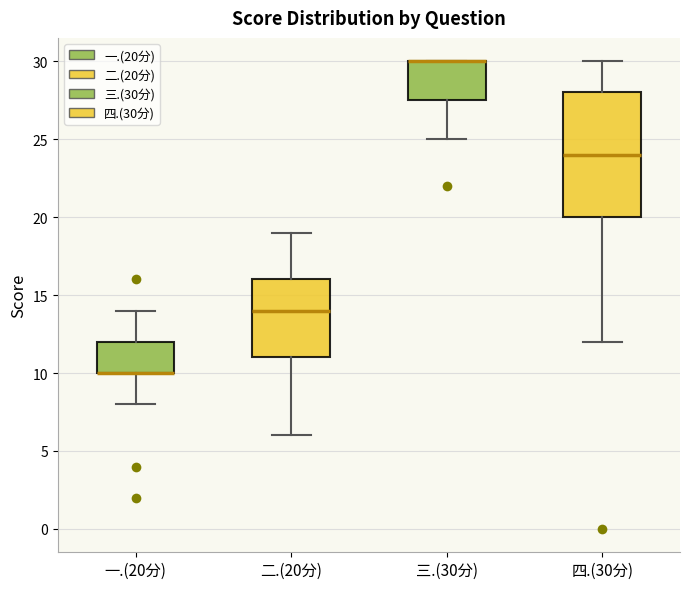

Reading left to right, transcribe this box plot: for each box, give where its median line is, the range the box spans, and where its two whiskers end, as read against the y-axis. The values are not printed on the chart, so give them approximately, as read against the axis.

一.(20分): median 10.0 (drawn on the box's lower edge), box 10.0 to 12.0, whiskers 8.0 to 14.0
二.(20分): median 14.0, box 11.0 to 16.0, whiskers 6.0 to 19.0
三.(30分): median 30.0 (drawn on the box's upper edge), box 27.5 to 30.0, whiskers 25.0 to 30.0
四.(30分): median 24.0, box 20.0 to 28.0, whiskers 12.0 to 30.0